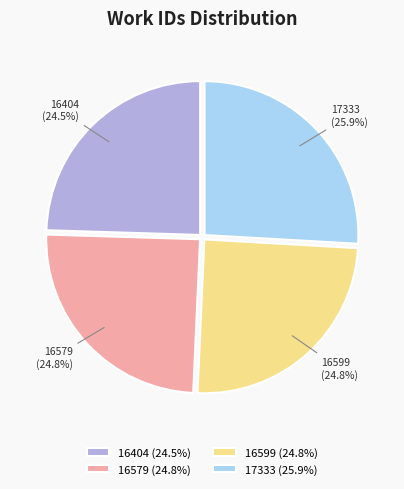

What percentage is the 17333 slice, to the nearest percent?

26%